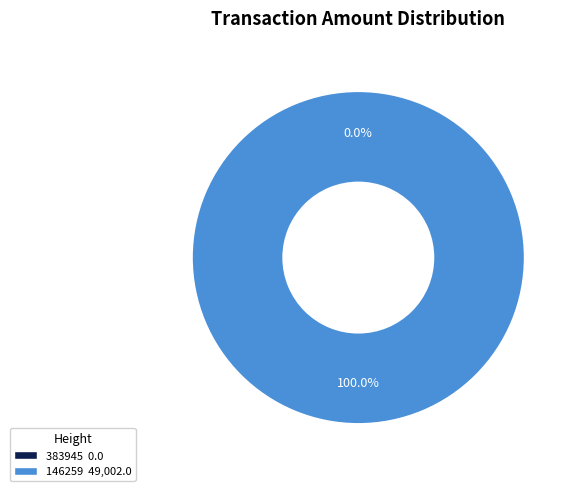

True or false: 146259 accounts for 99% of the total.

False